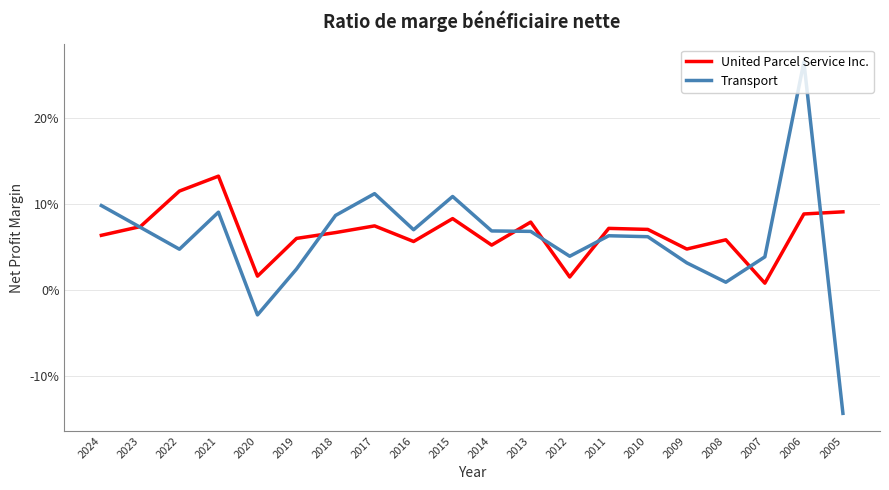

True or false: Transport has a value of 0.2 at 2024.

False